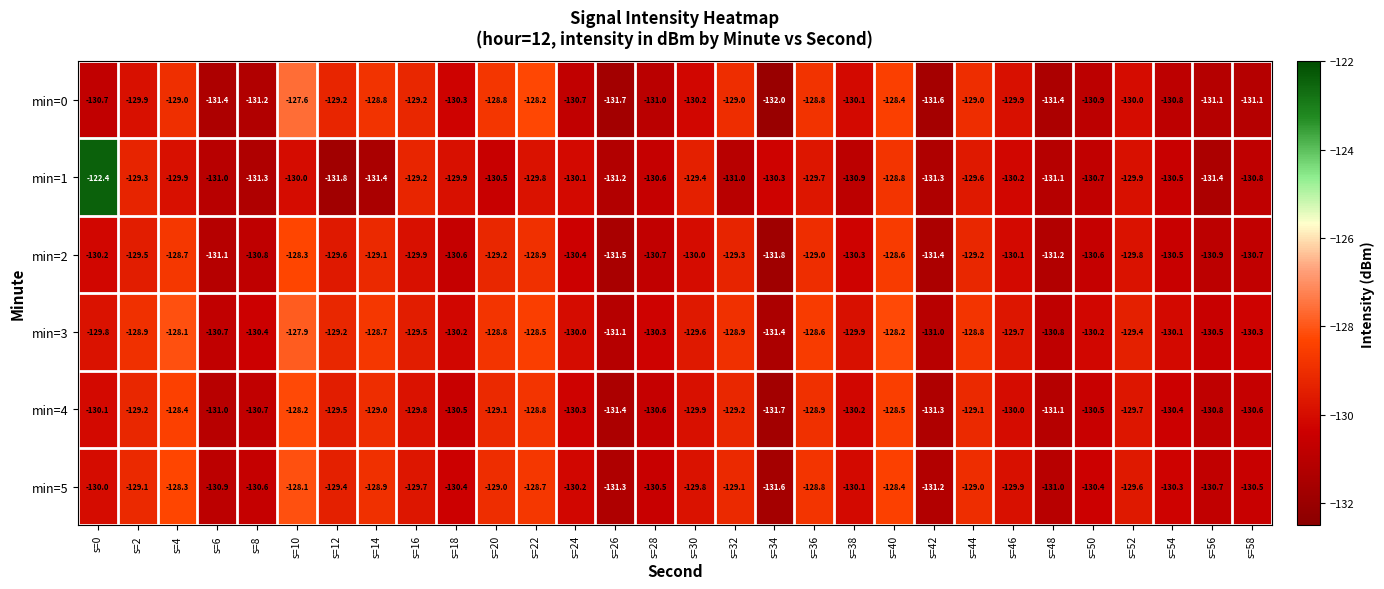

Rank the series at s=58 from lowest to highest value.

min=0, min=1, min=2, min=4, min=5, min=3